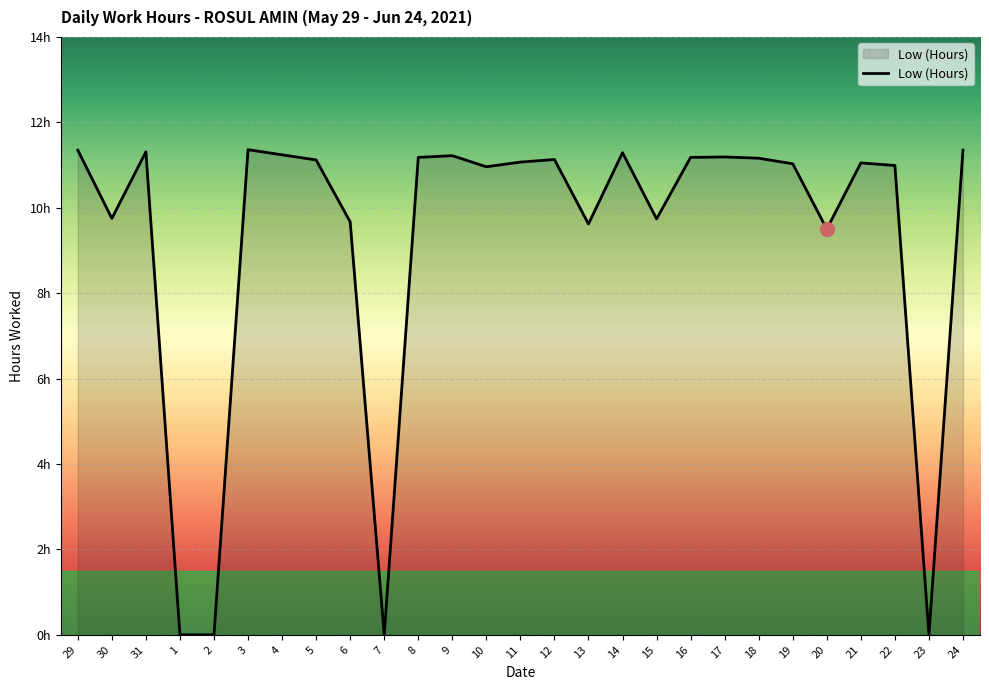

Does the chart display data point markers on the line(s)?

No